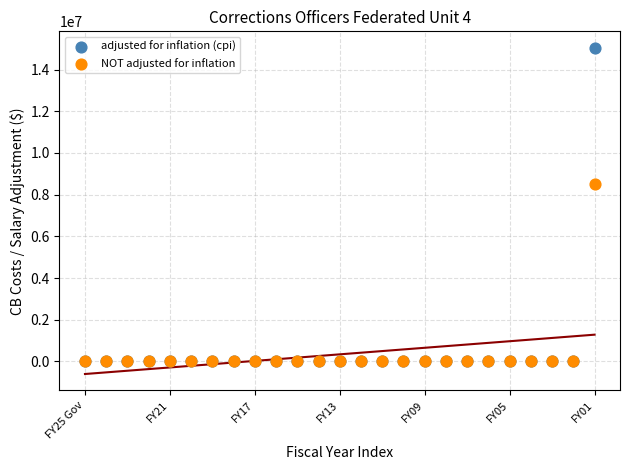

Across all series, what Y value is closest to 7524406?

8515000